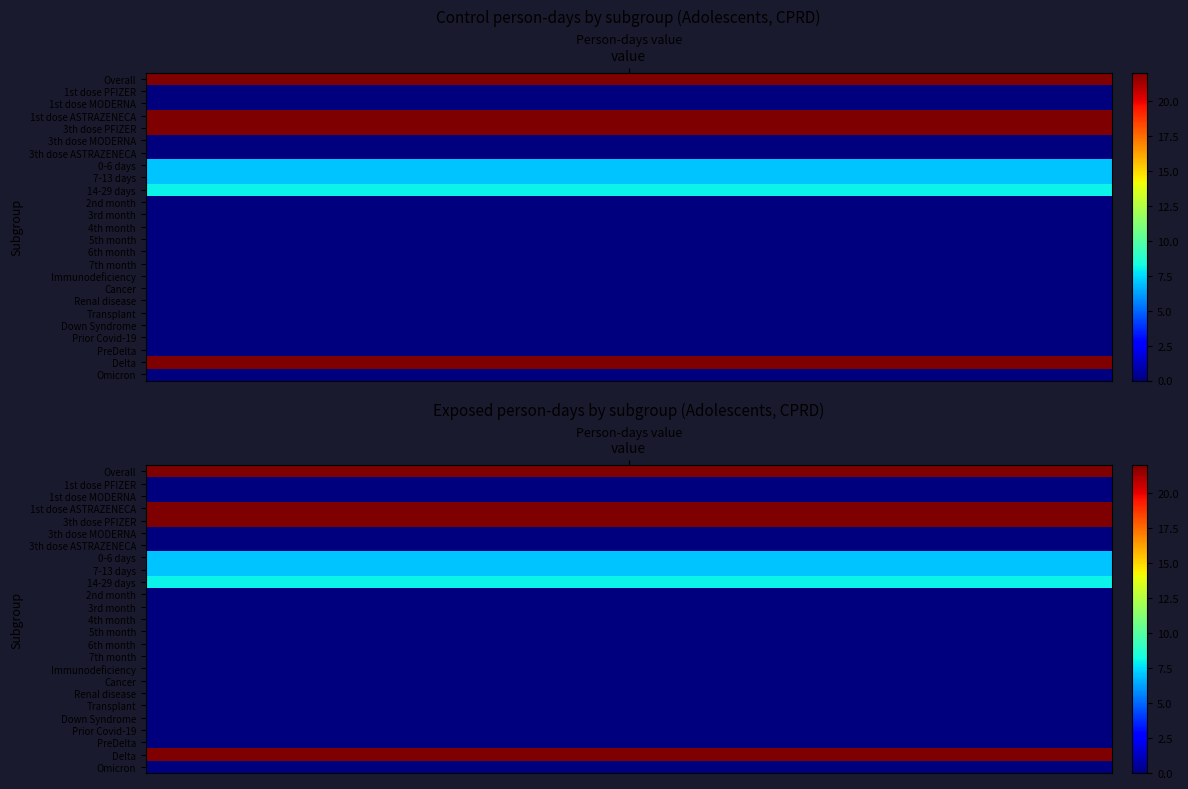

Where is exposed_person_days nearest to the value 11?

9